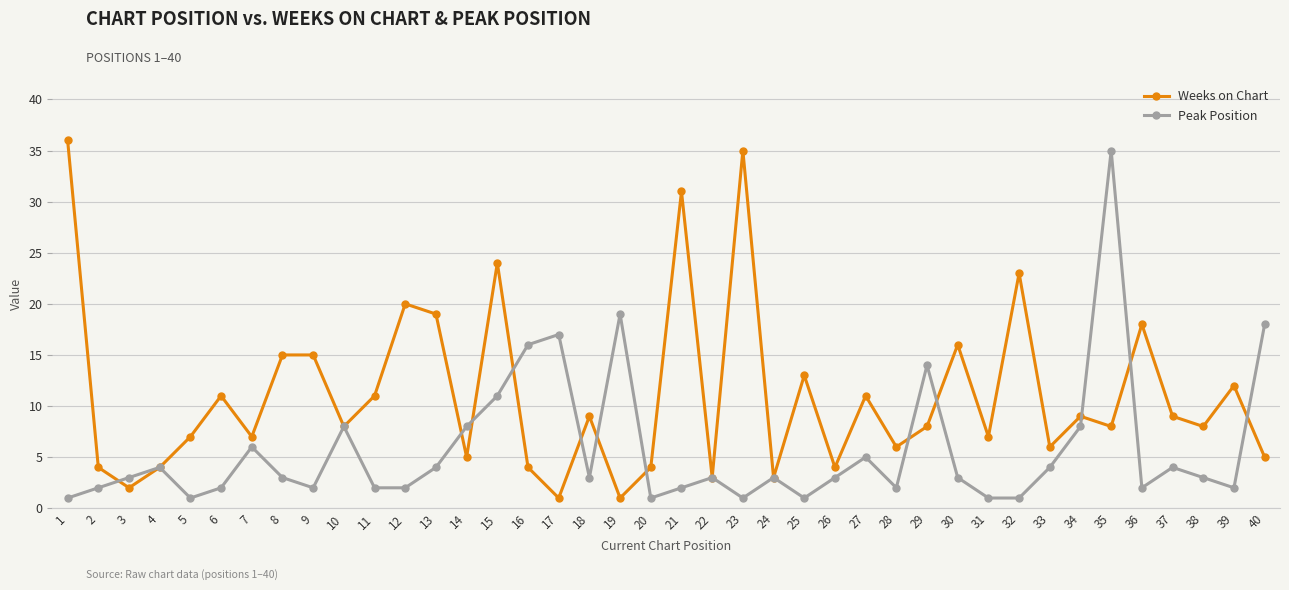

What value does the Weeks on Chart series have at 32?

23